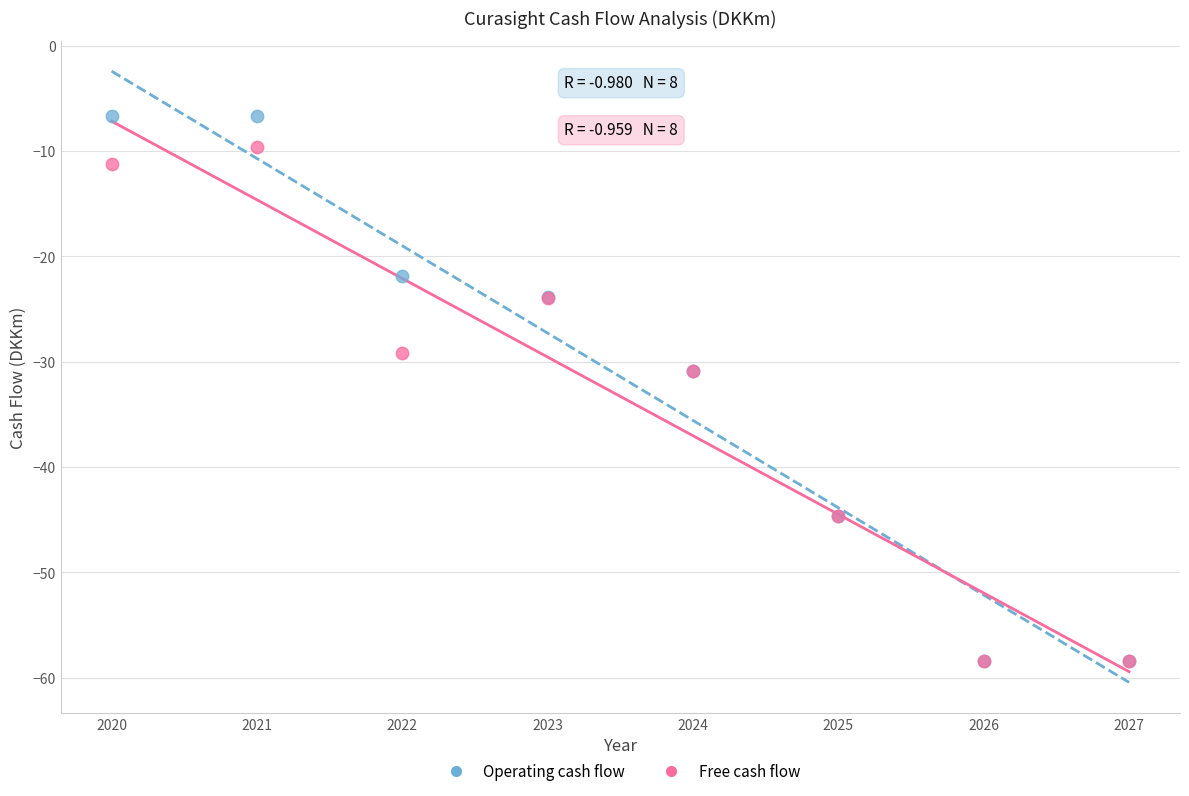

Which series contains the highest Y value?

Operating cash flow